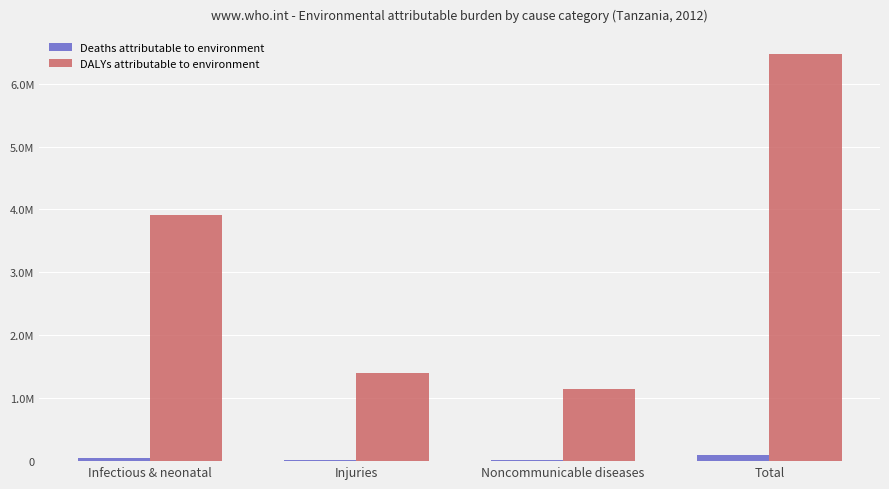

Reading left to right, what are all the values shown in this chart?

Deaths attributable to environment: 48814	21216	20180	90210
DALYs attributable to environment: 3919608	1407384	1151779	6478771